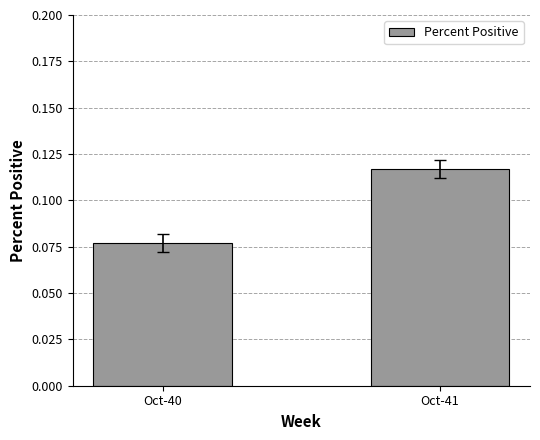

List the labels in order of value, smallest first.

Oct-40, Oct-41